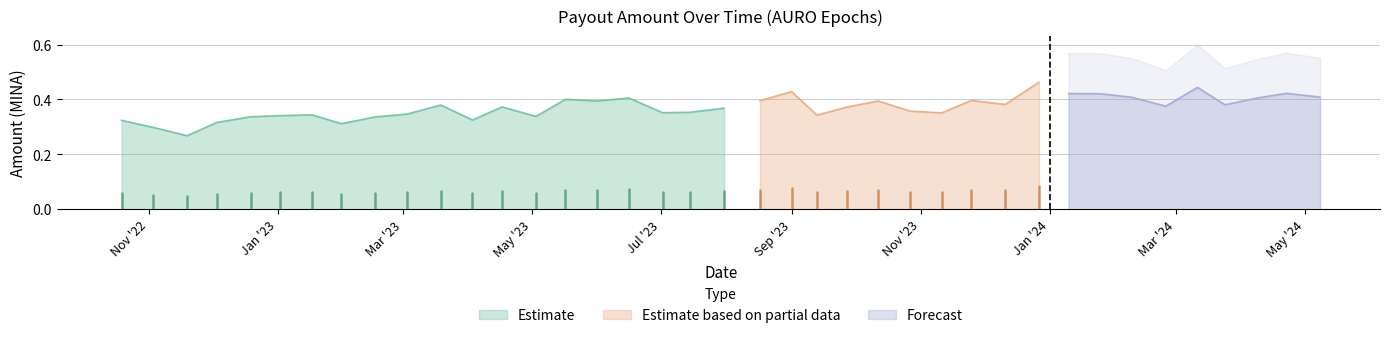

True or false: the data shows 0.4 at 2022-11-03.

False